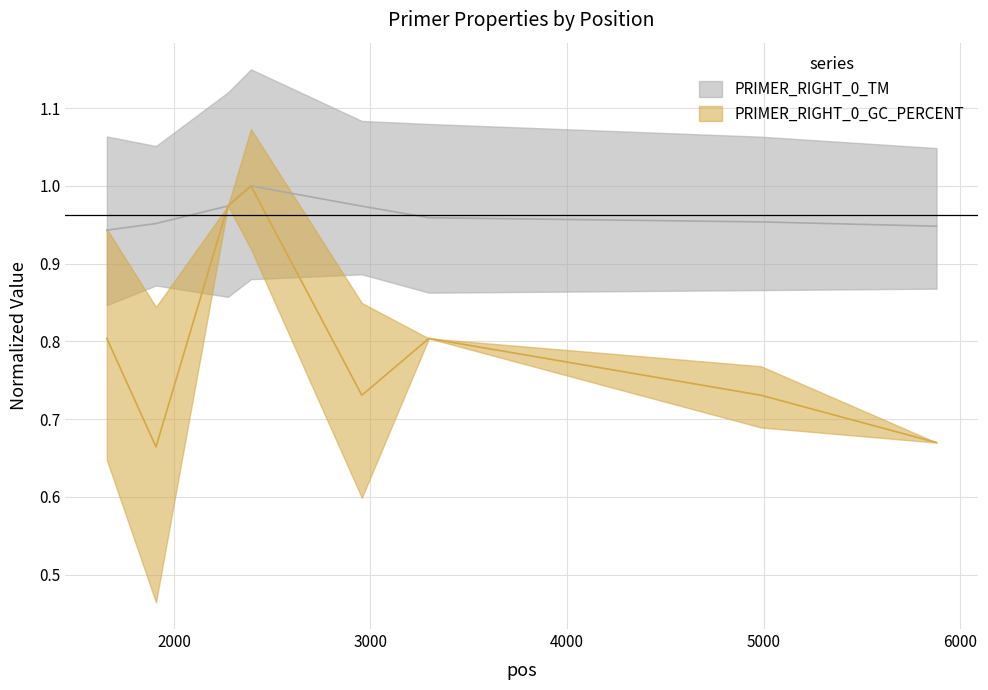

Where is PRIMER_RIGHT_0_GC_PERCENT nearest to the value 0?

1909